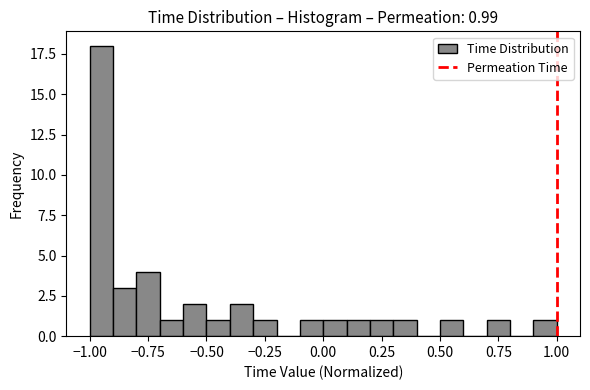

Around what value on the x-axis is the tallest bar? Give the approximate position of its centre, as read against the axis.

-0.95